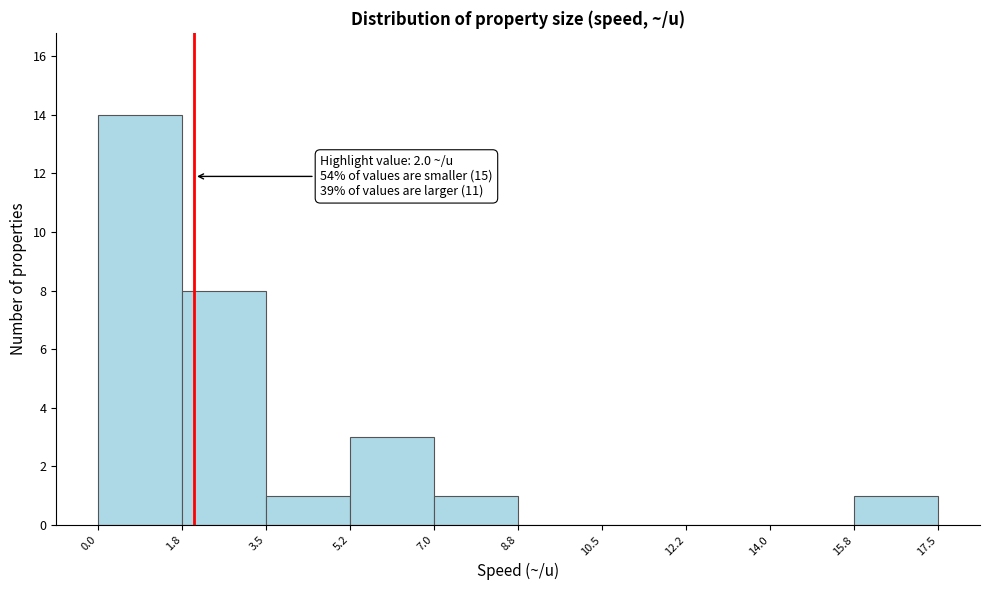

Over which range of the x-axis is the bar tallest?

0.0 to 1.8